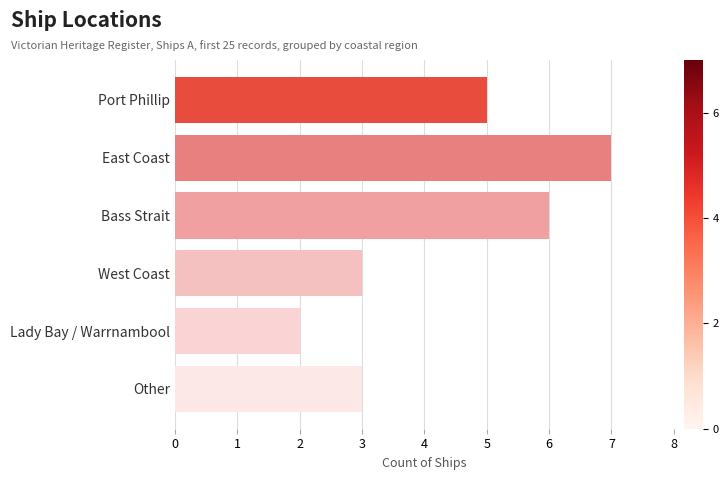

Does the chart contain stacked bars?

No